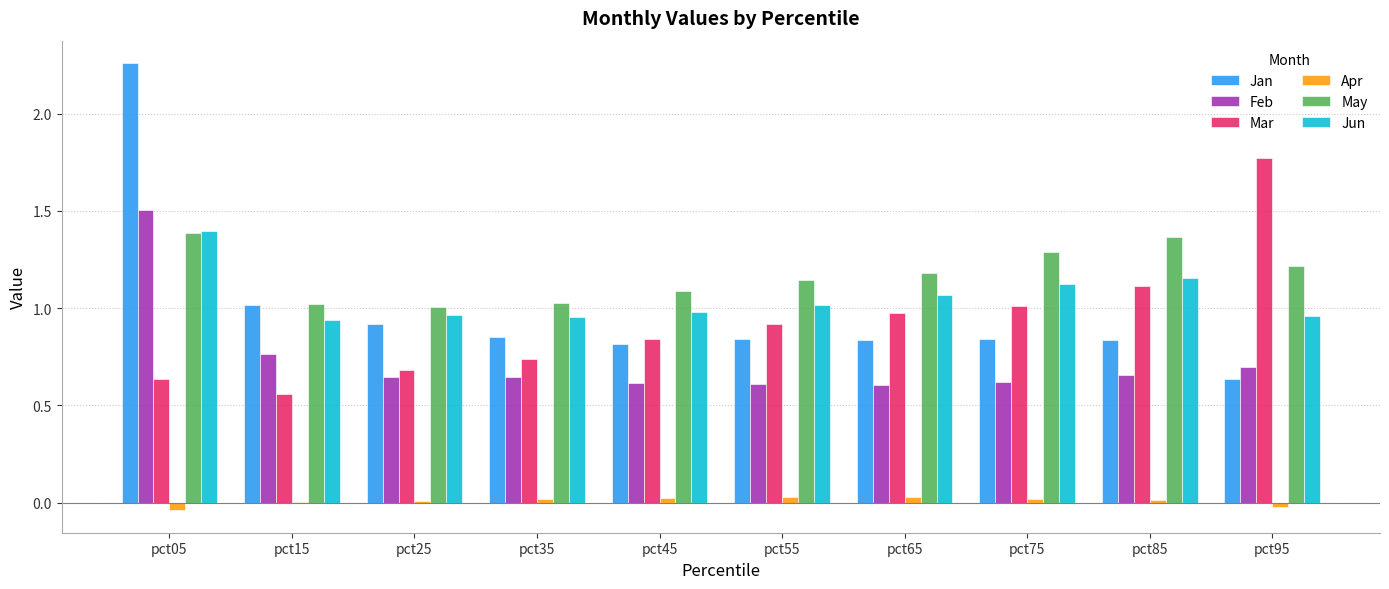

At which label does Jan reach its peak?

pct05